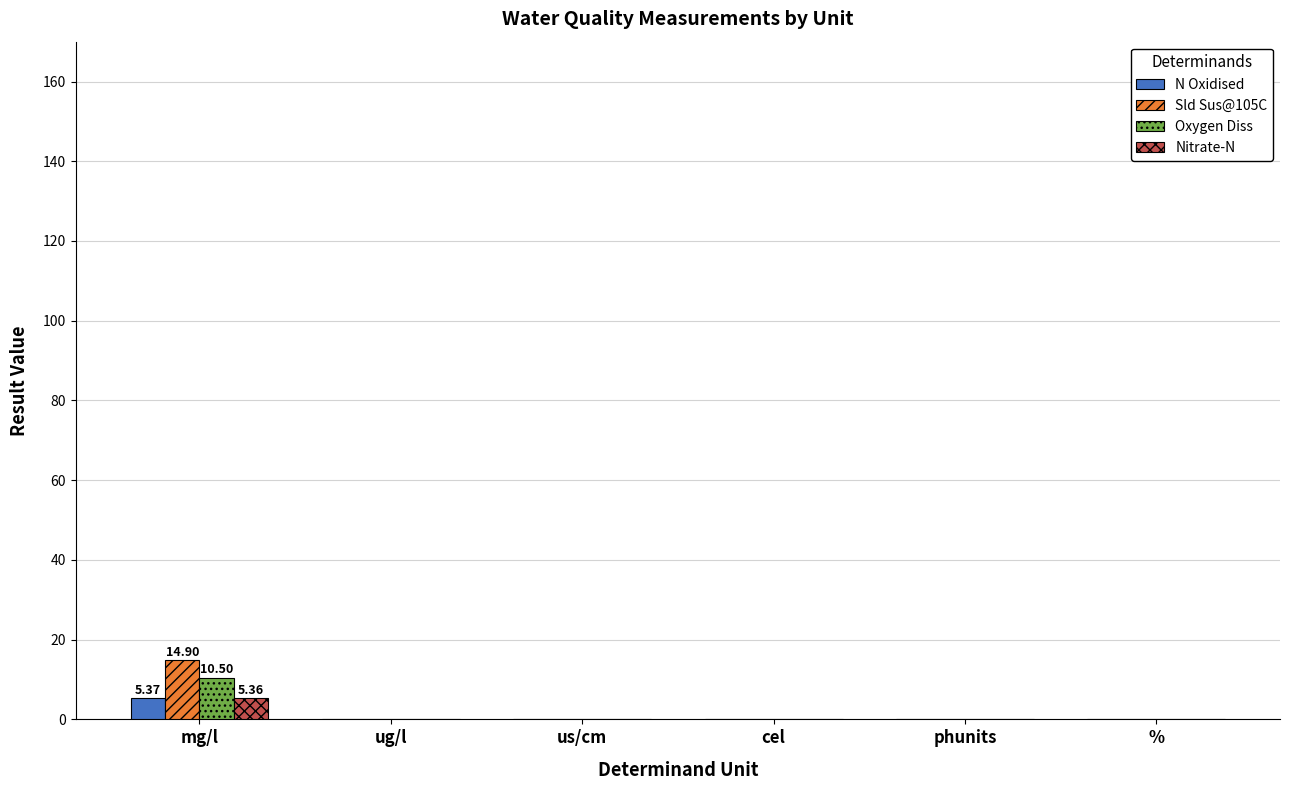

How many groups of bars are there?

6